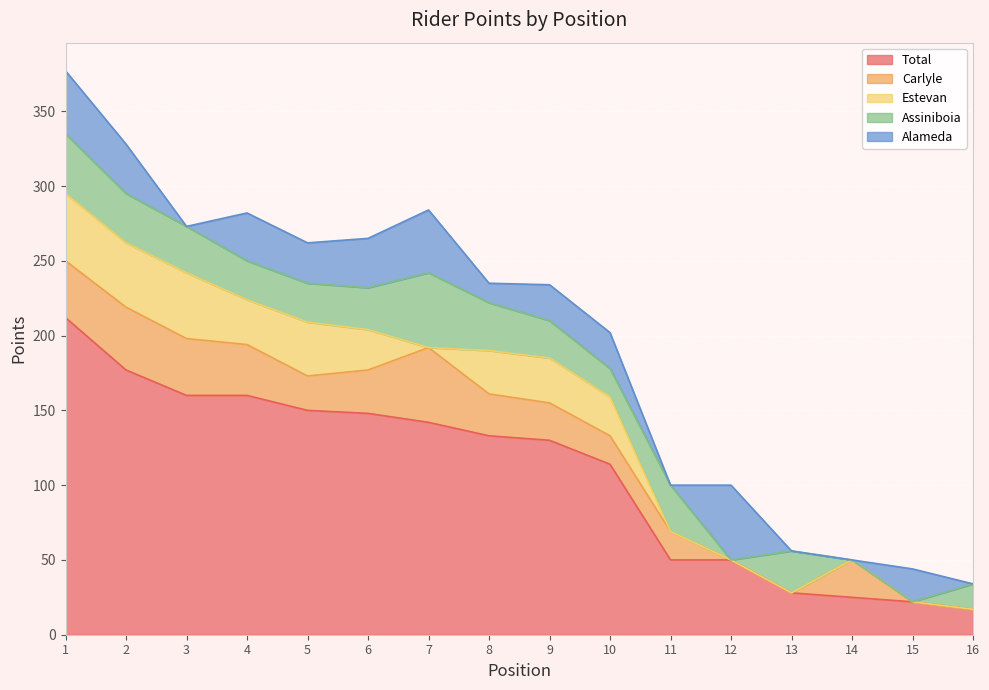

Count the number of data series in this chart.

5